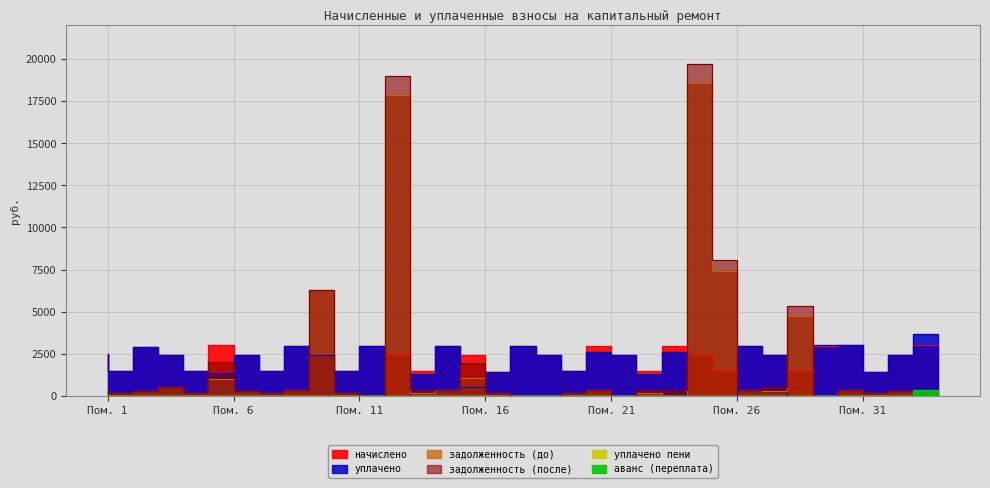

Does the chart display data point markers on the line(s)?

No